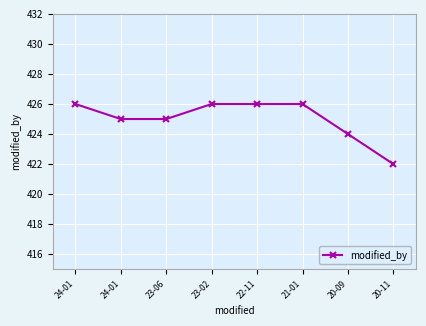

How many lines are shown in the chart?

1